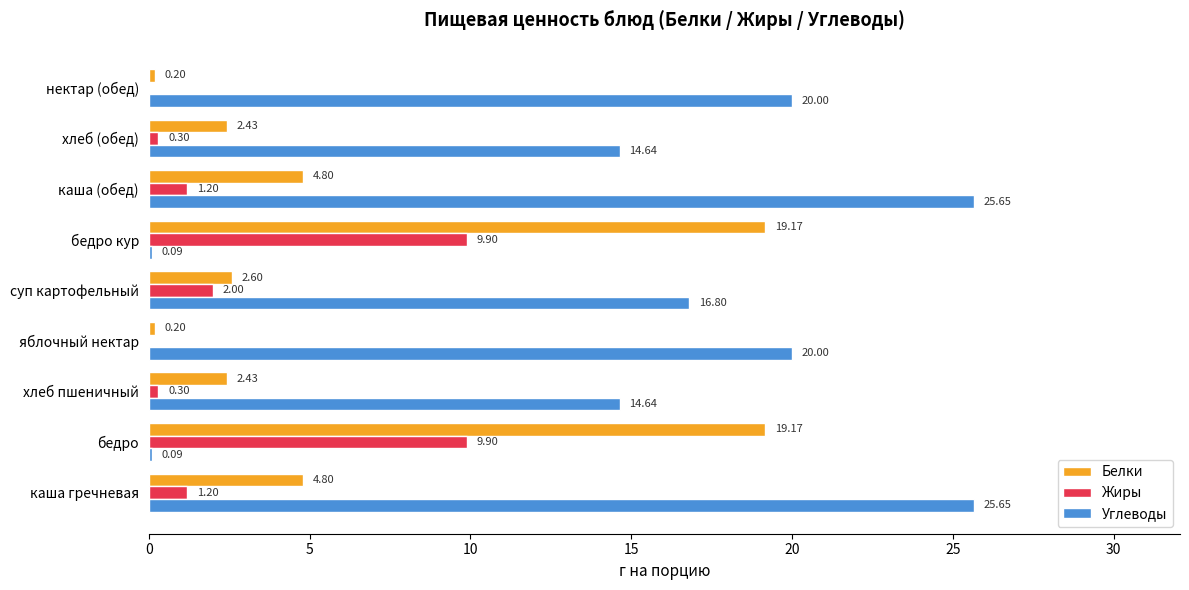

Is the value of Жиры at яблочный нектар greater than the value of Белки at нектар (обед)?

No